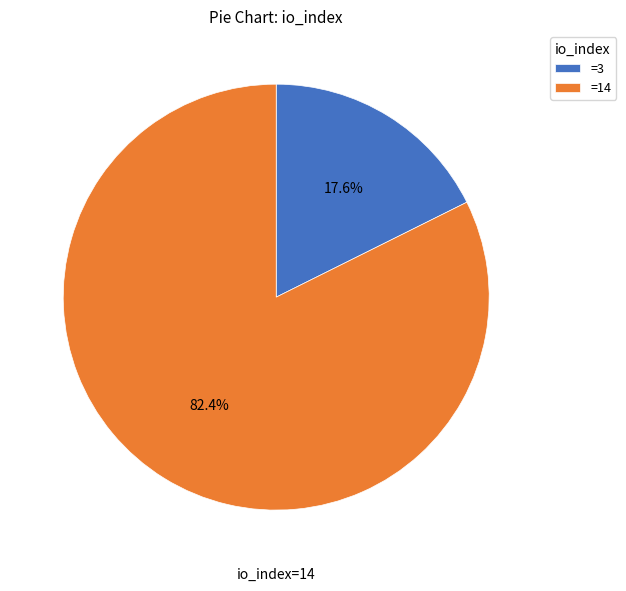

What is the smallest slice in the pie chart?

=3